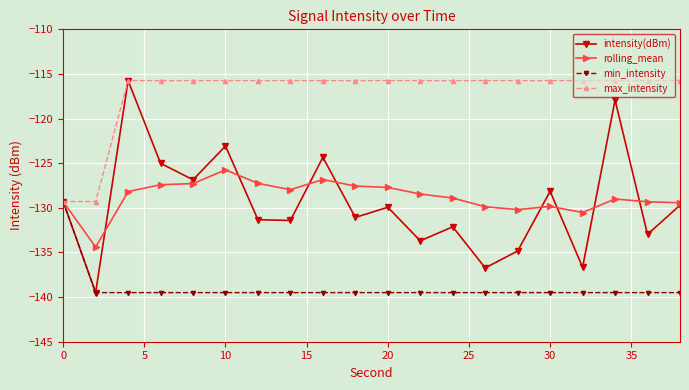

True or false: intensity(dBm) has more than 0 points higher than both neighbors.

True